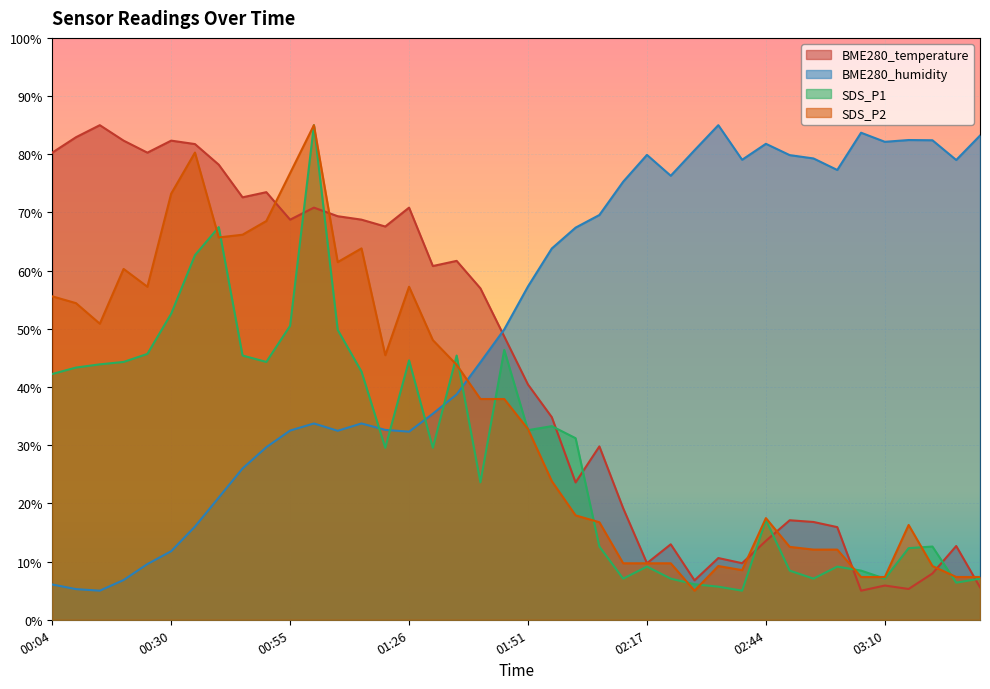

What is the label of the 16th point from the left?

01:26